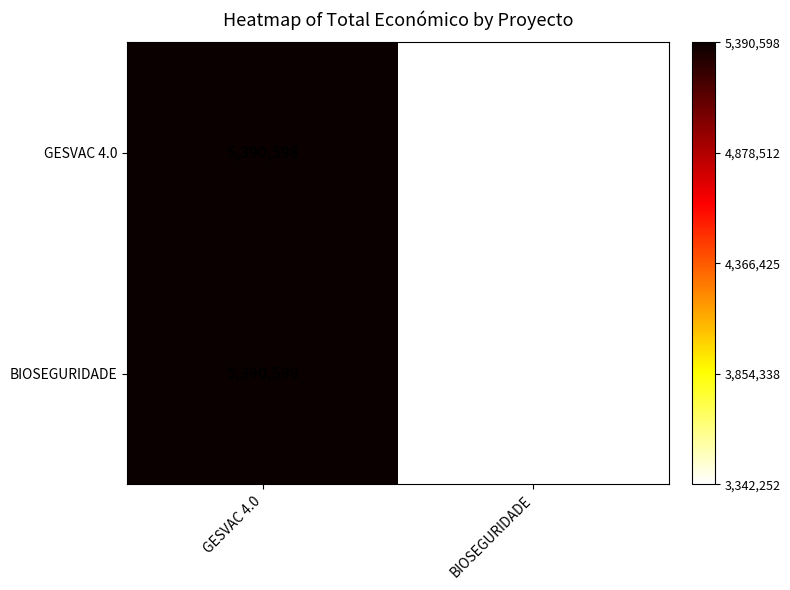

Reading right to left, transcribe all the data shown in this chart.

GESVAC 4.0: 3342252	5390598
BIOSEGURIDADE: 3342252	5390598